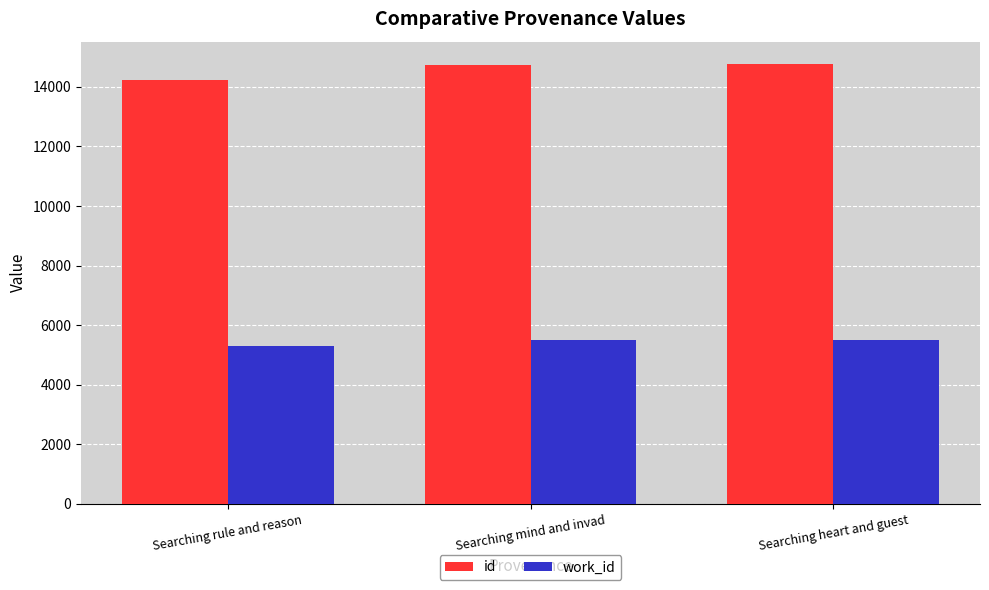

List the series in order of their overall mean, lowest first.

work_id, id